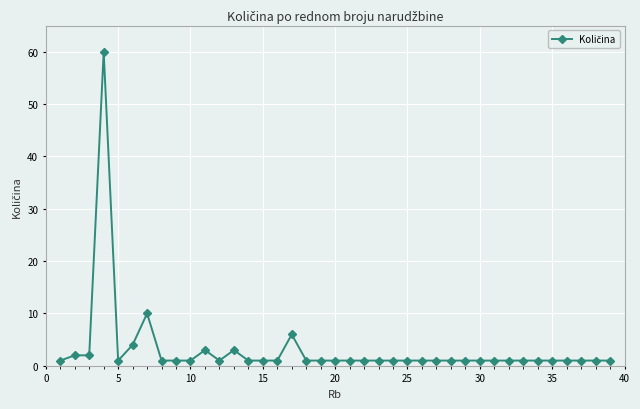

What is the maximum value shown in the chart?

60